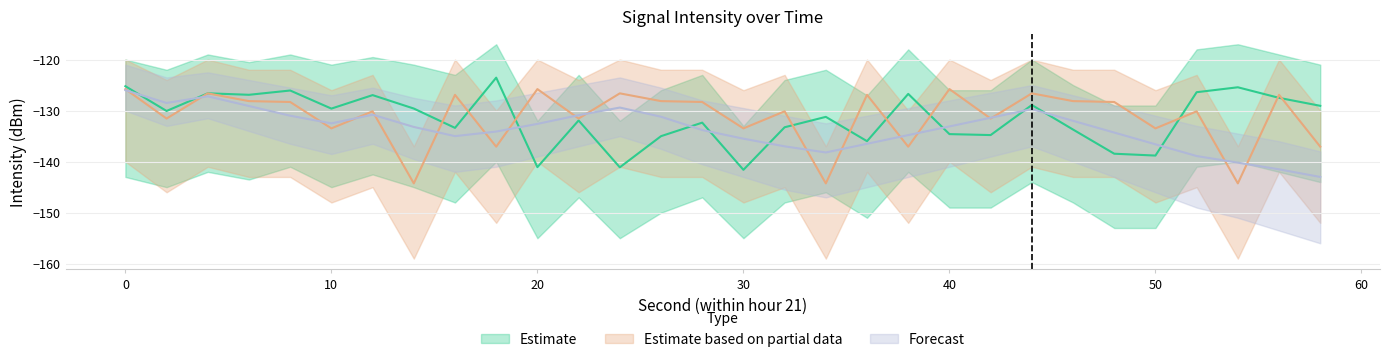

What is the sum of all Estimate values?

-3945.9